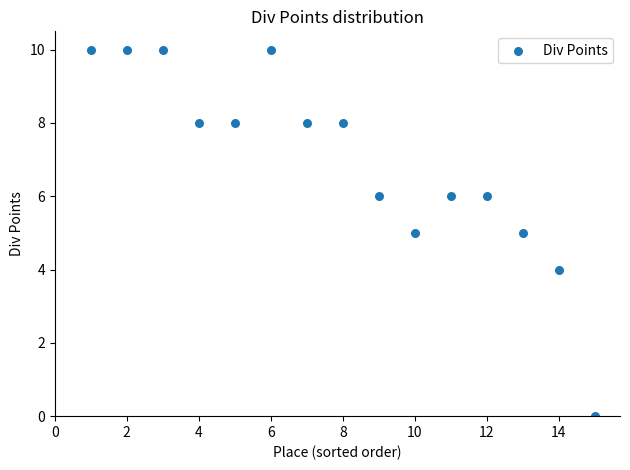

What is the range of X values (max minus min)?

14